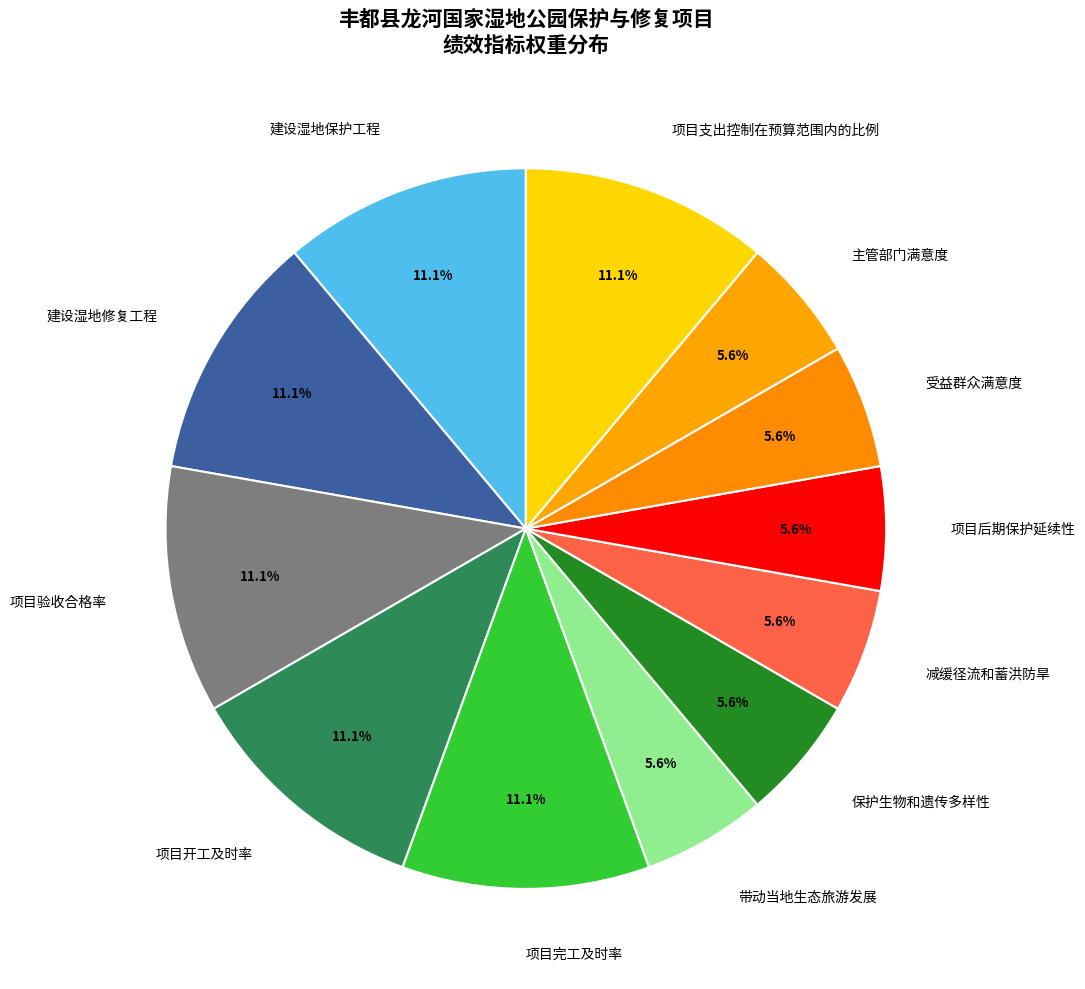

Approximately how many times larger is the value at 减缓径流和蓄洪防旱 compared to 项目验收合格率?

0.5